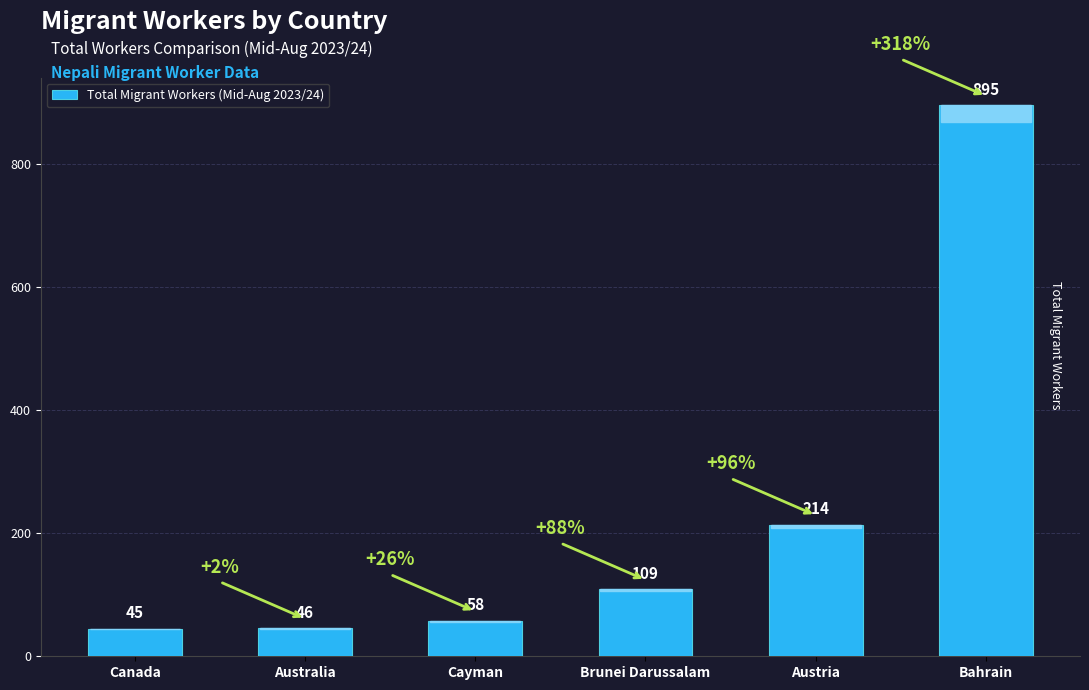

What is the label of the 6th bar from the right?

Canada